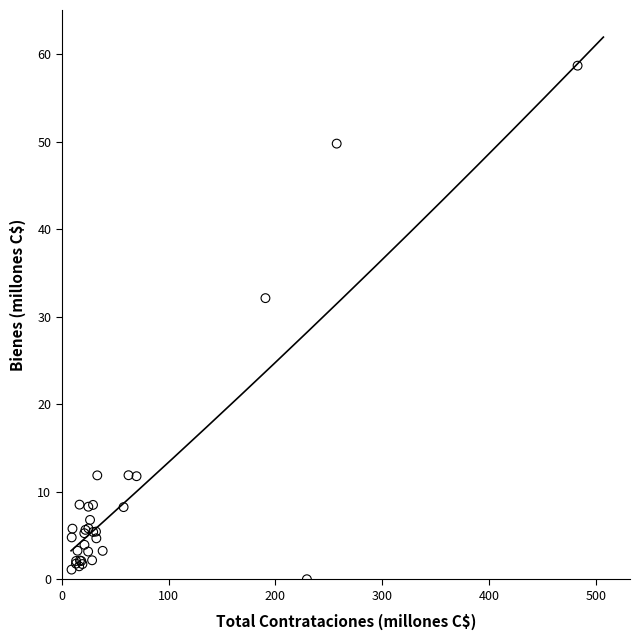

What Y value in the scatter plot is closest to 29?

32.1